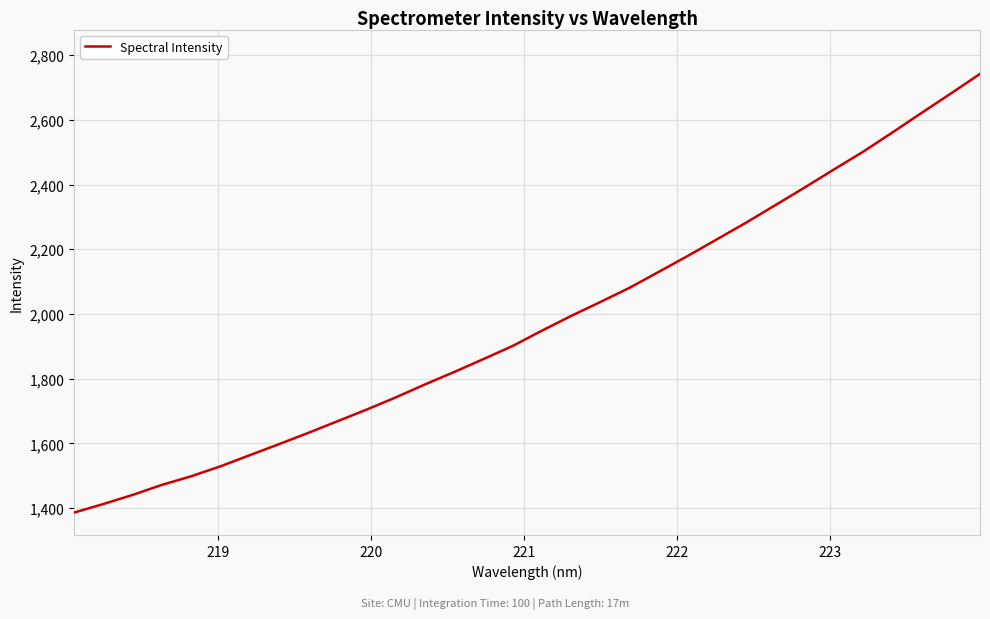

What is the smallest value displayed?

1385.8